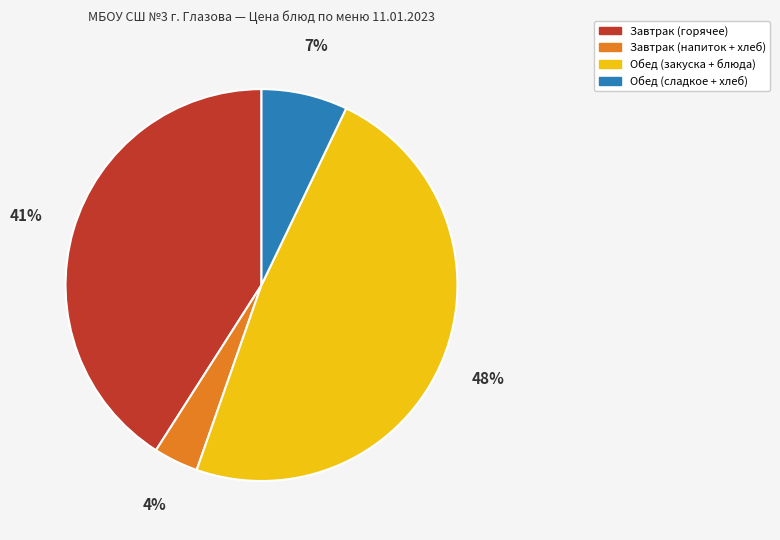

Is there any slice that represents more than half of the pie?

No